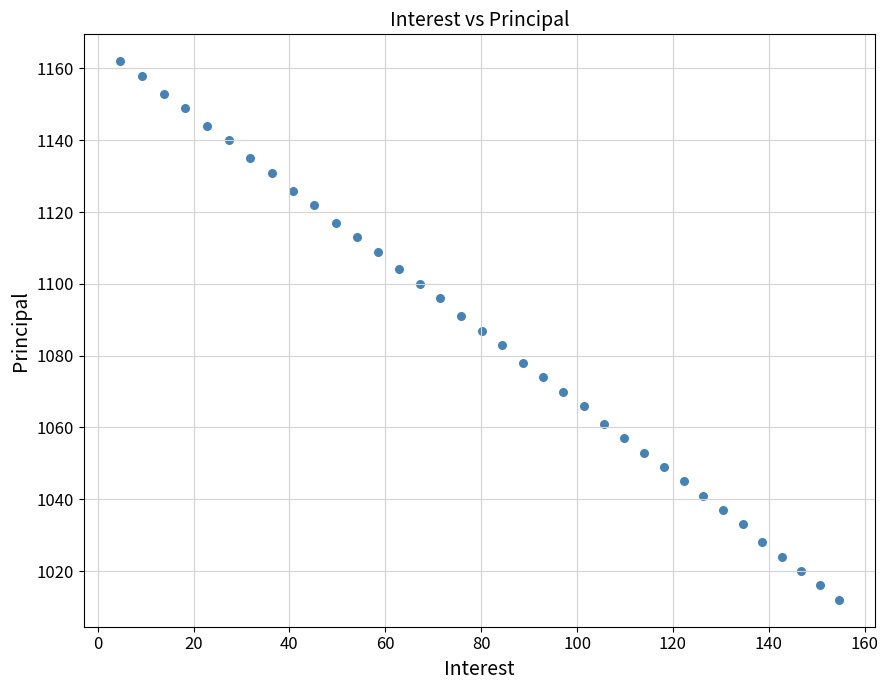

What is the range of Y values (max minus min)?

150